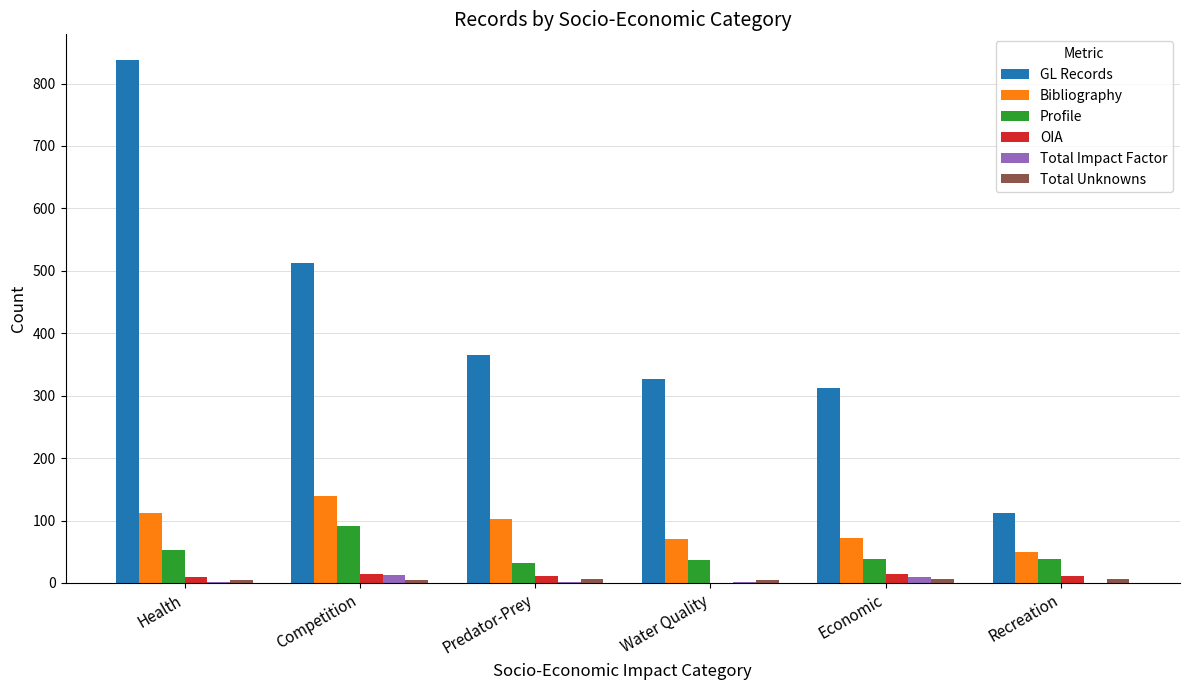

At which category does the chart reach its peak across all series?

Health